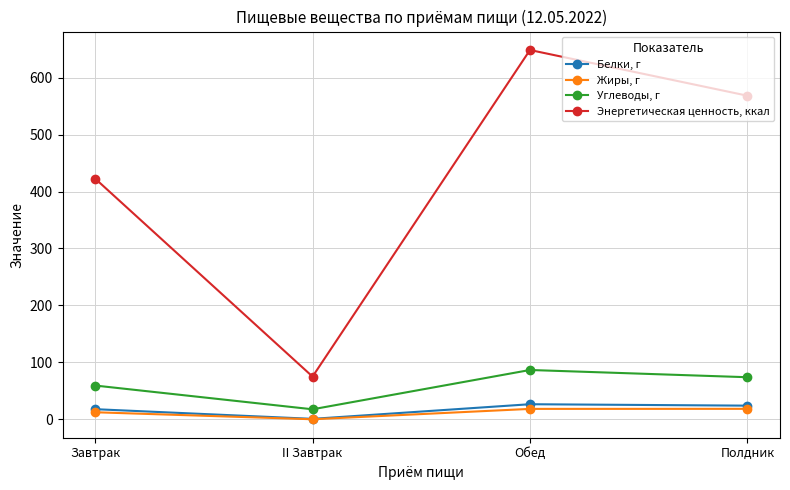

List the labels in order of Энергетическая ценность, ккал value, smallest first.

II Завтрак, Завтрак, Полдник, Обед